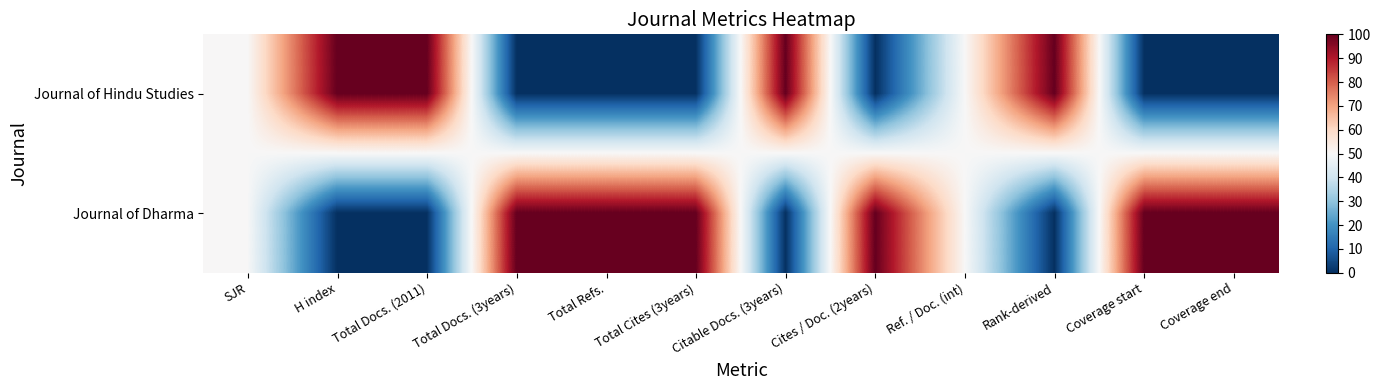

At H index, list the series in order from largest to smallest.

Journal of Hindu Studies, Journal of Dharma